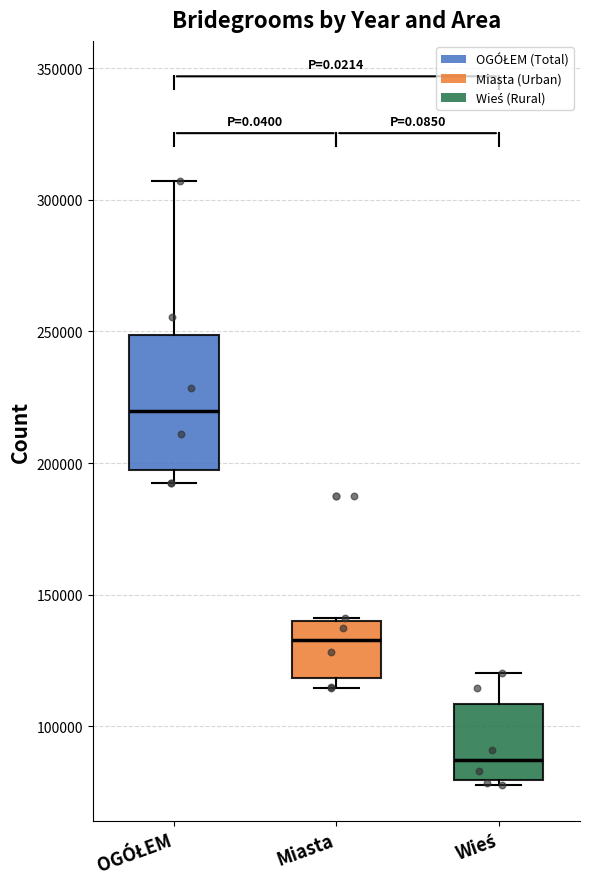

Reading left to right, transcribe this box plot: for each box, give where its median line is, the range the box spans, and where its two whiskers end, as read against the y-axis. The values are not printed on the chart, so give them approximately, as read against the axis.

OGÓŁEM: median 220000, box 195000 to 250000, whiskers 190000 to 305000
Miasta: median 135000, box 120000 to 140000, whiskers 115000 to 140000
Wieś: median 85000, box 80000 to 110000, whiskers 80000 (just below the box's lower edge) to 120000